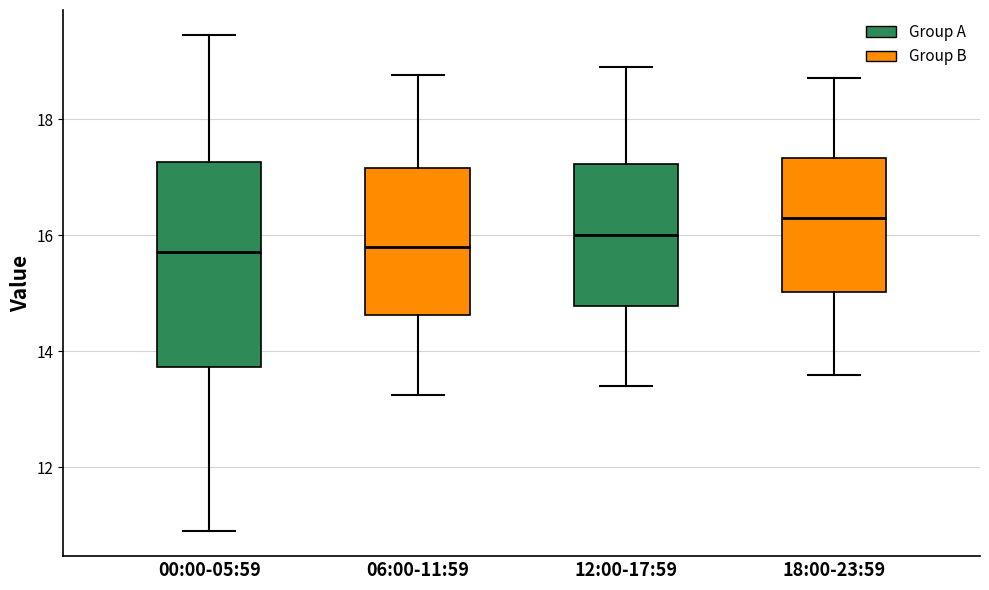

Which box's median line is the highest?

18:00-23:59